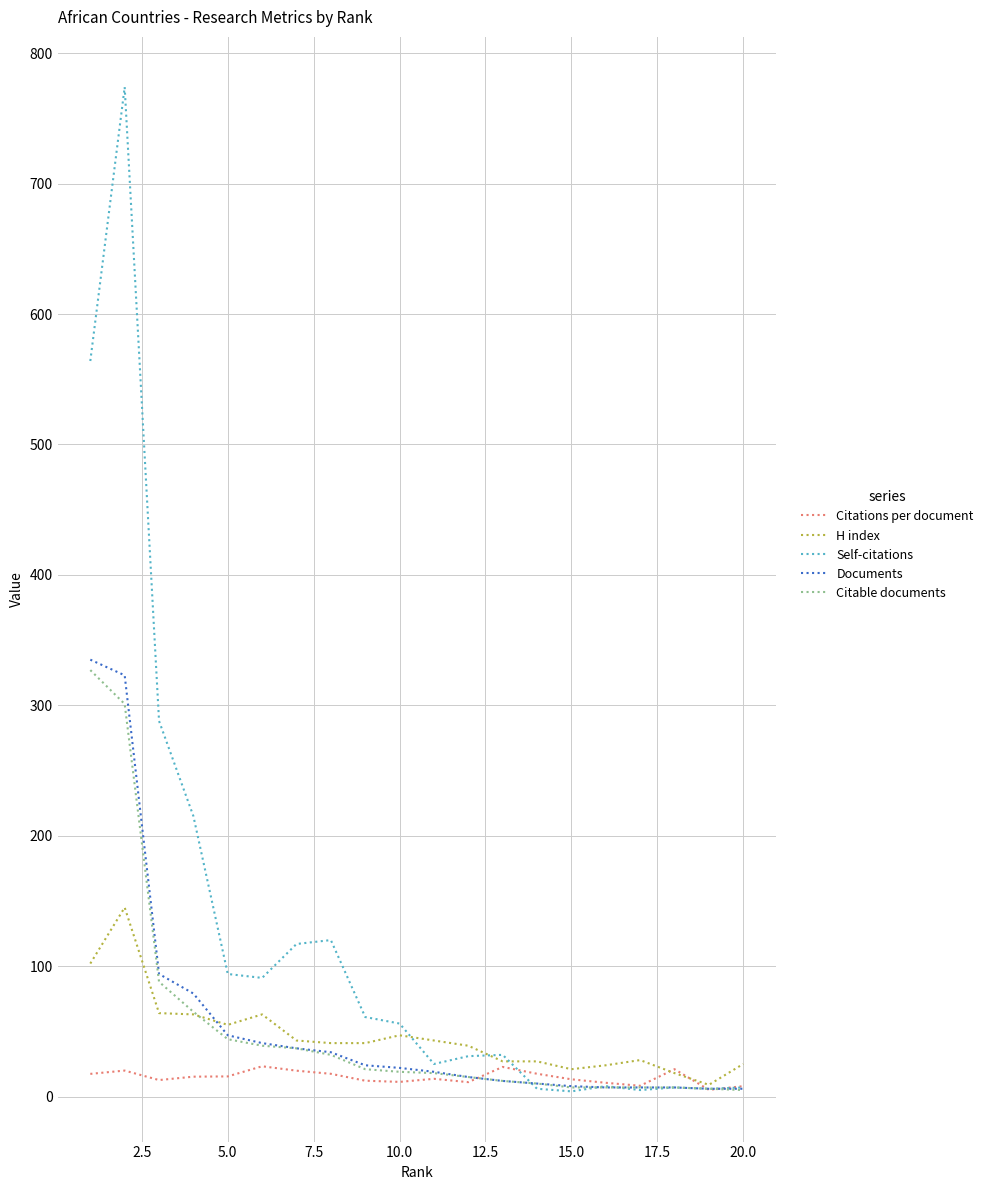

What is the maximum value for Self-citations?

774.0